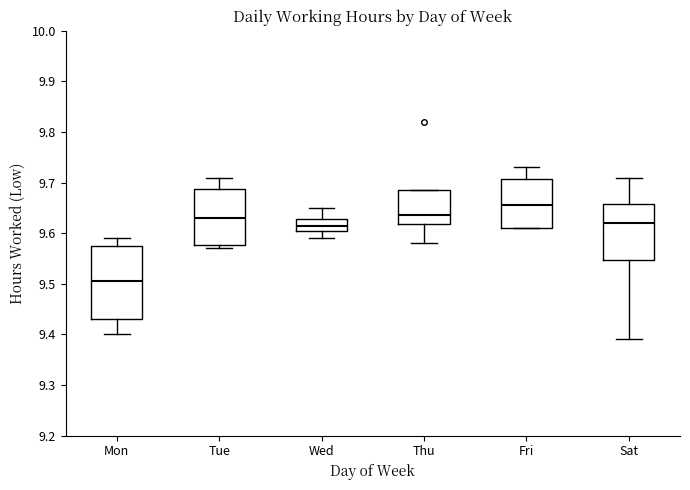

Where is the lower edge of the box for Fri on the y-axis? The values are not printed on the chart, so give them approximately, as read against the axis.

9.61